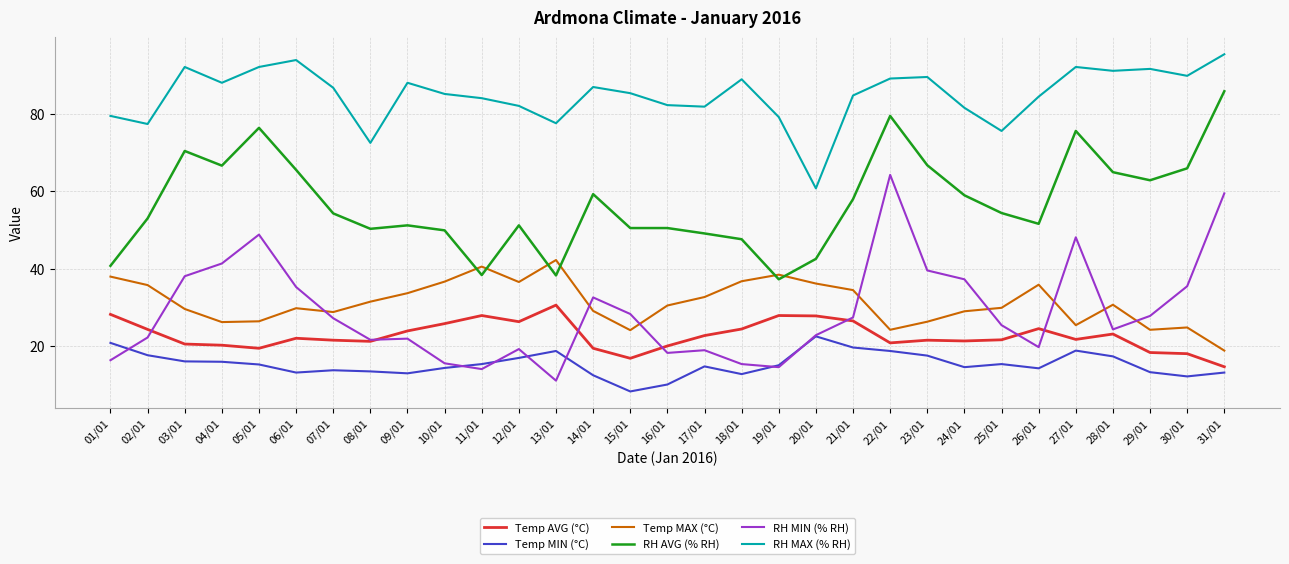

Does the chart have visible grid lines?

Yes